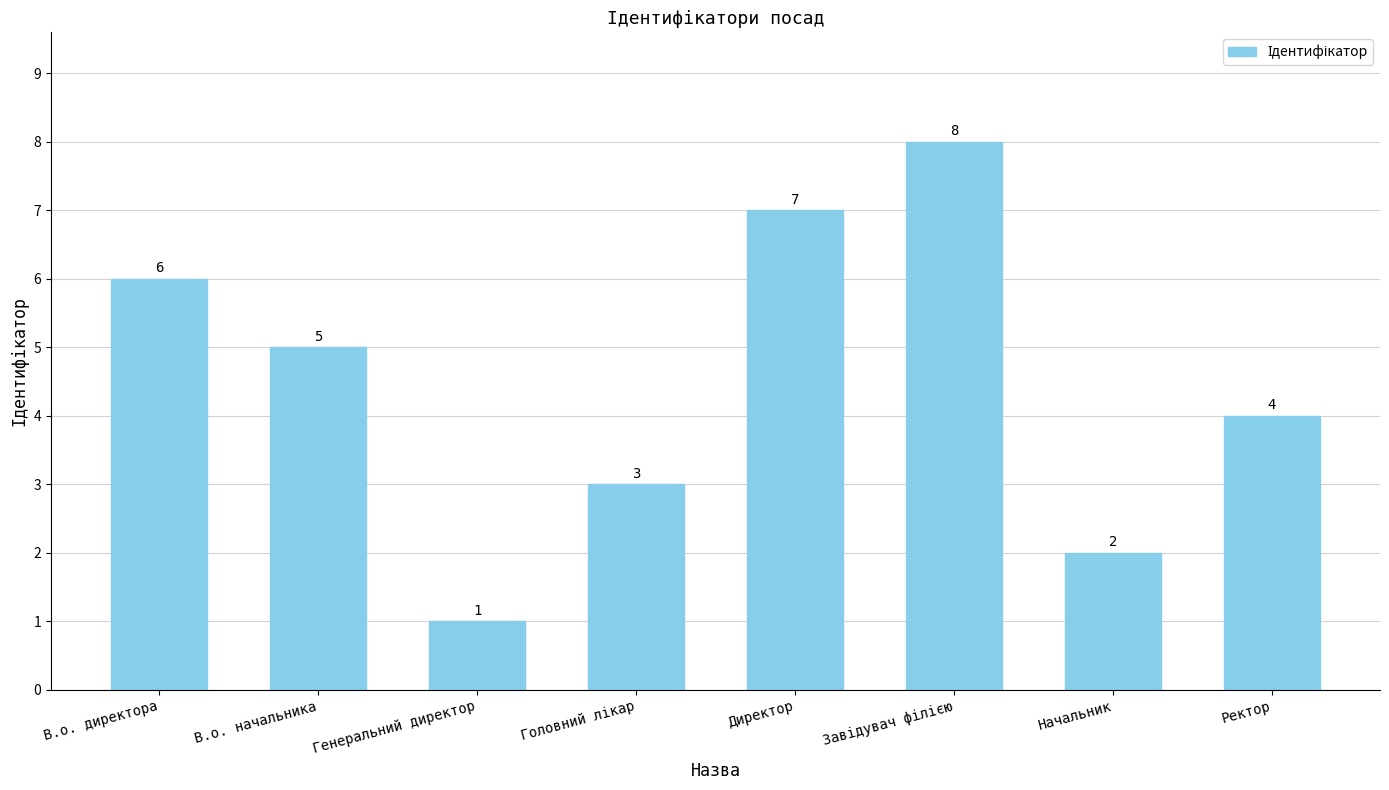

How many bars are there in total?

8